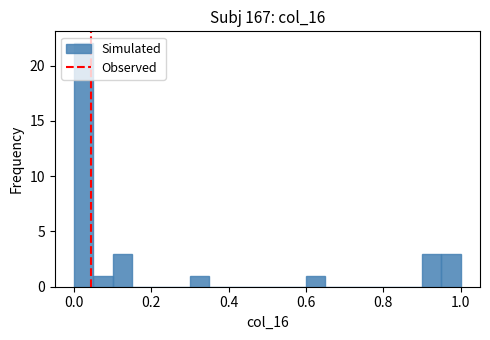

Read against the x-axis, roughly where is the centre of the tallest bar?

0.02